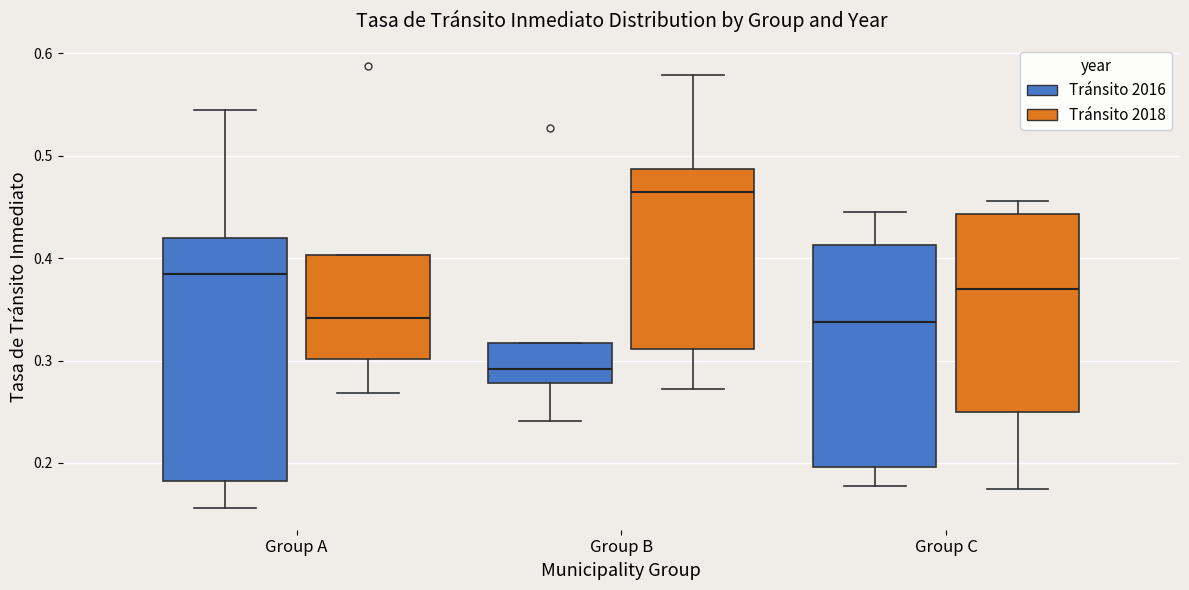

Where does the lower whisker of the box for Group A (Tránsito 2016) end on the y-axis? The values are not printed on the chart, so give them approximately, as read against the axis.

0.16